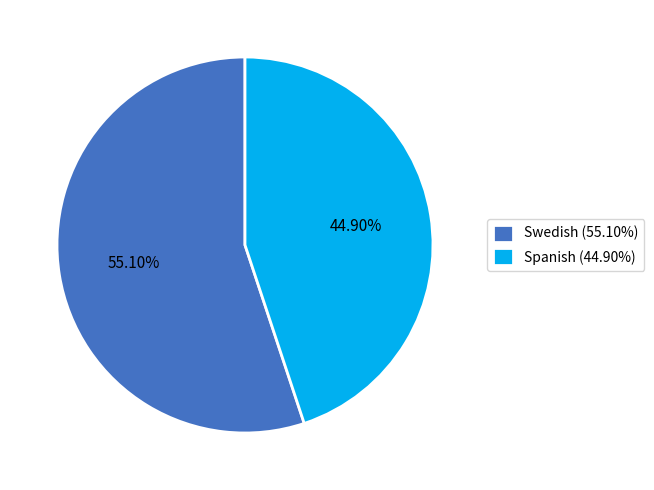

What percentage is NOT represented by Spanish?

55.1%